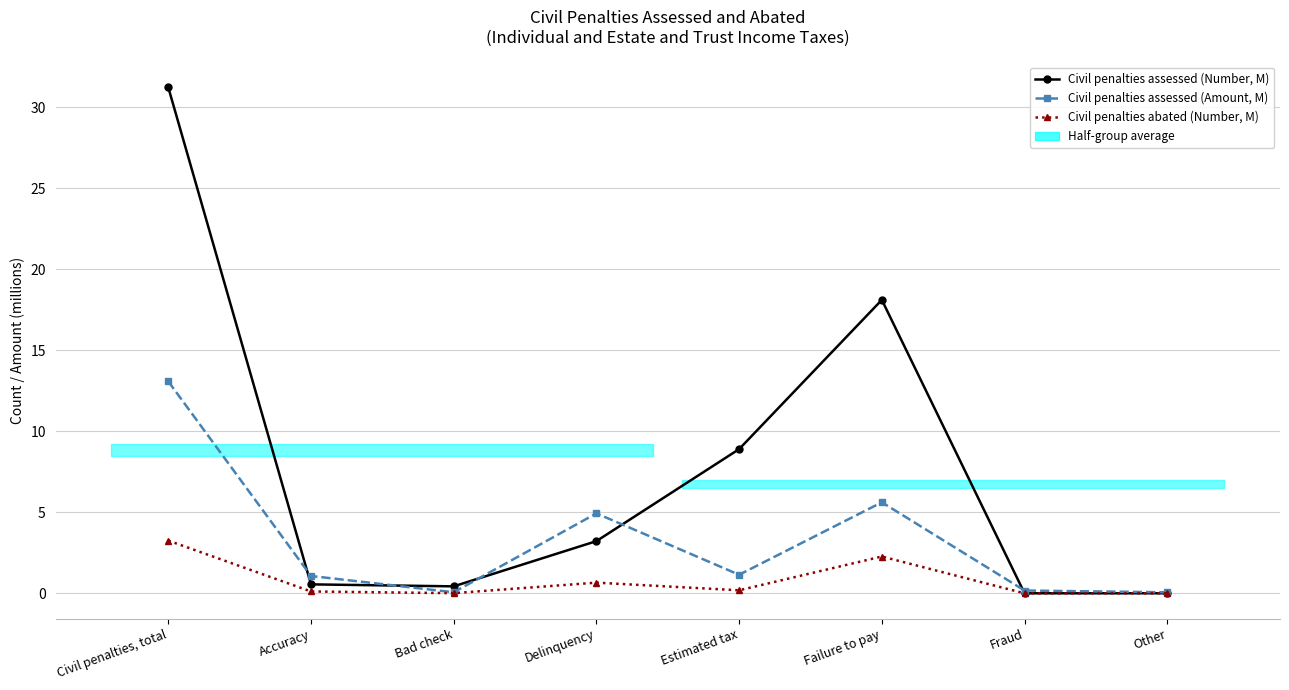

Which category has the highest value in the Civil penalties abated (Number, M) series?

Civil penalties, total